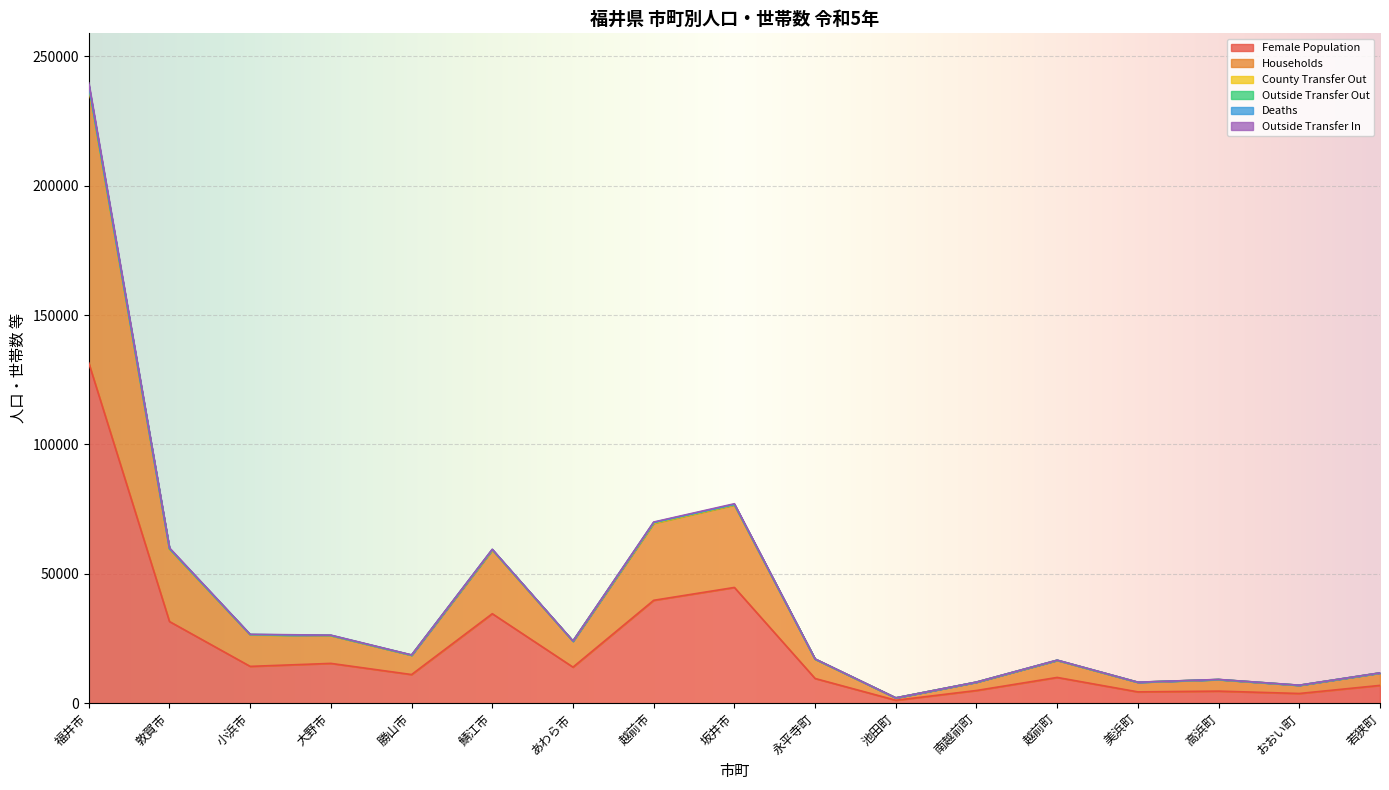

At how many categories does at least one series exceed 161662?

1